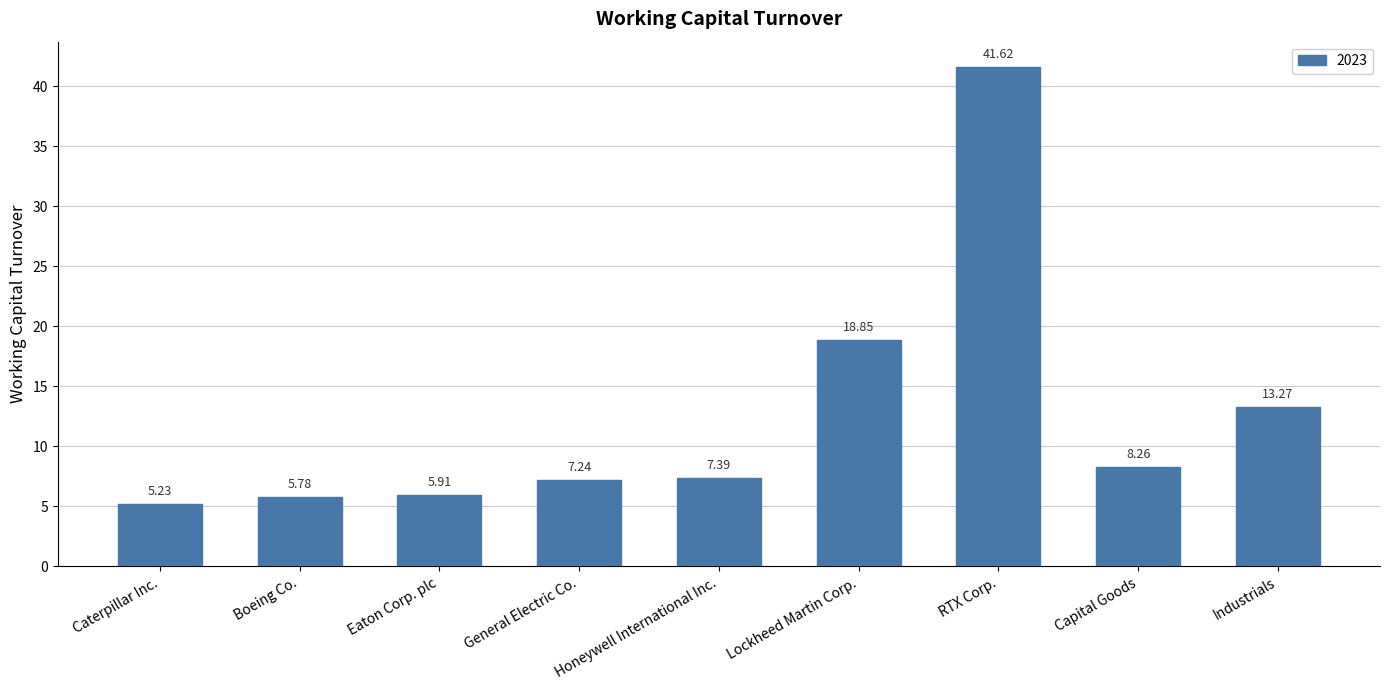

What is the change in value from General Electric Co. to Capital Goods?

+1.0